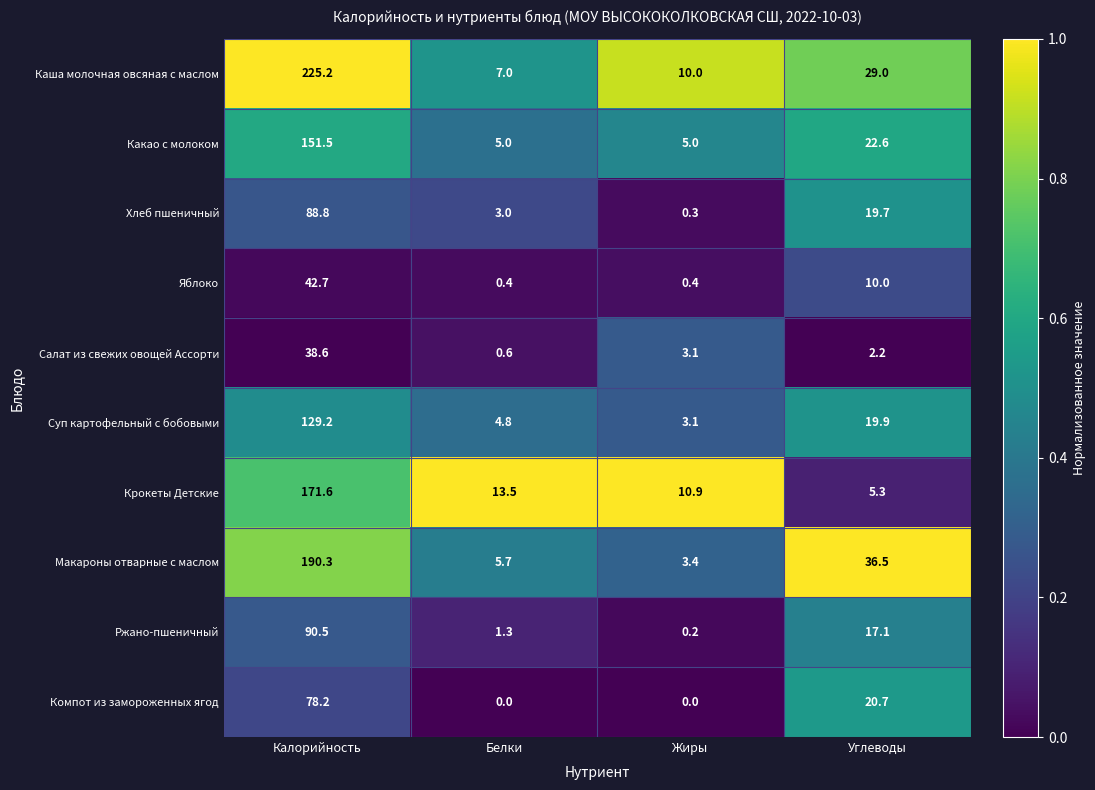

How many series are shown in this chart?

10